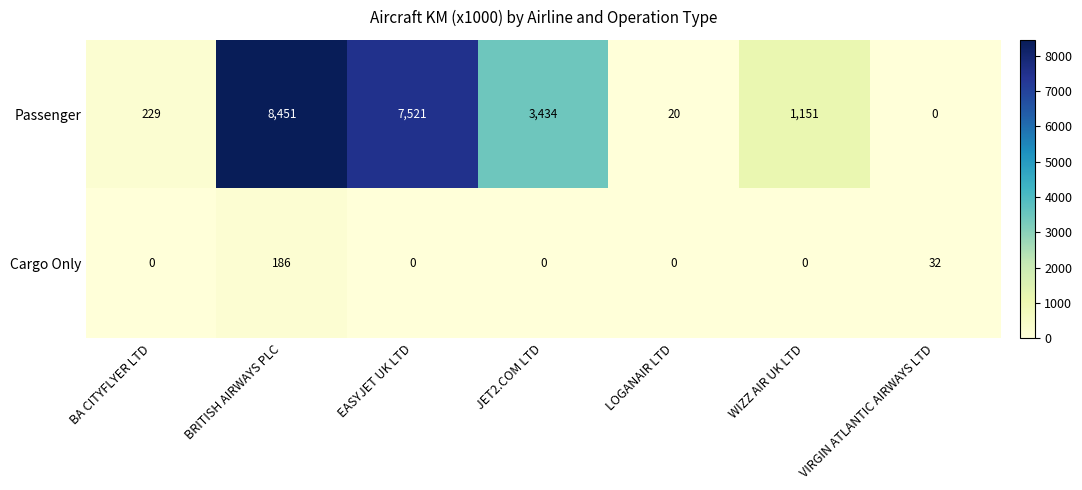

Which series has the largest range (max minus min)?

Passenger